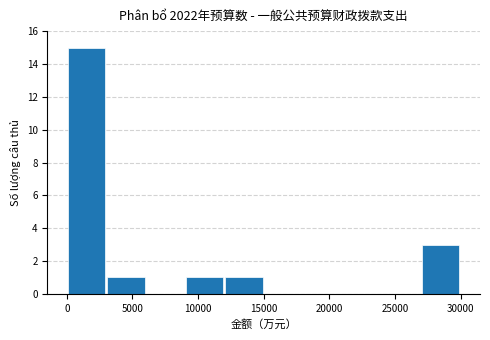

Reading left to right, list every bar in this chart as the range it spans on the x-axis followed by its height. Neither the bar edges nor the heights are printed on the chart, so give them approximately, as read against the axes.

0 to 3000: 15
3000 to 6000: 1
6000 to 9000: 0
9000 to 12000: 1
12000 to 15000: 1
15000 to 18000: 0
18000 to 21000: 0
21000 to 24000: 0
24000 to 27000: 0
27000 to 30000: 3